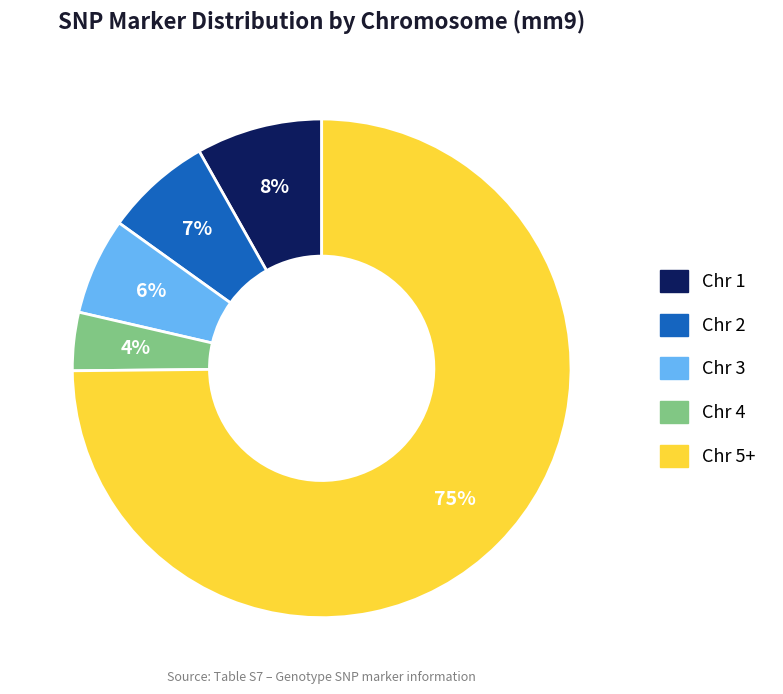

Count the number of slices in the pie.

5